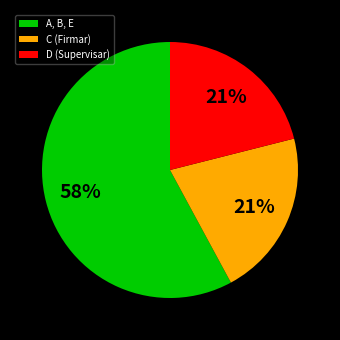

Combined, do C (Firmar) and D (Supervisar) account for over 50%?

No